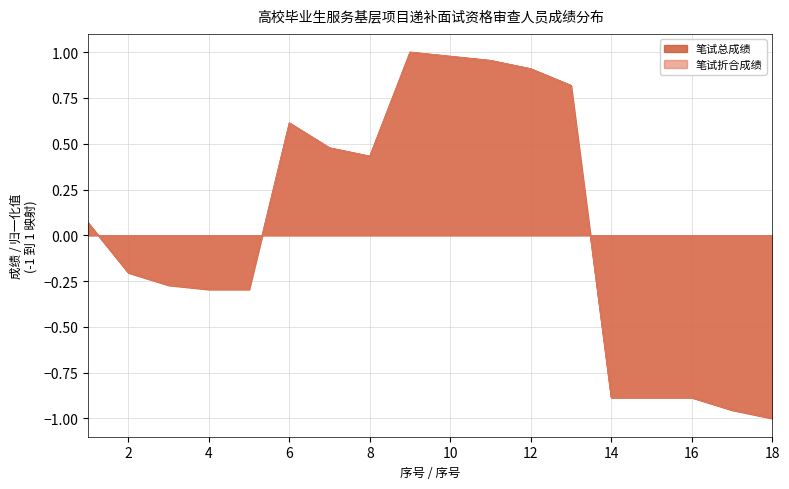

Which category has the lowest value in the 笔试总成绩 series?

18